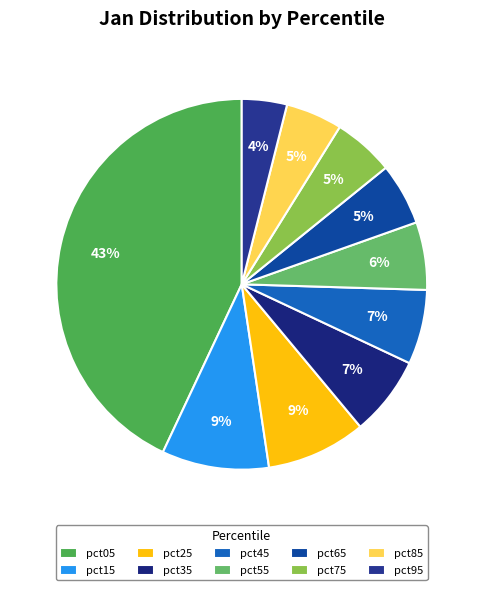

How many slices are in this pie chart?

10